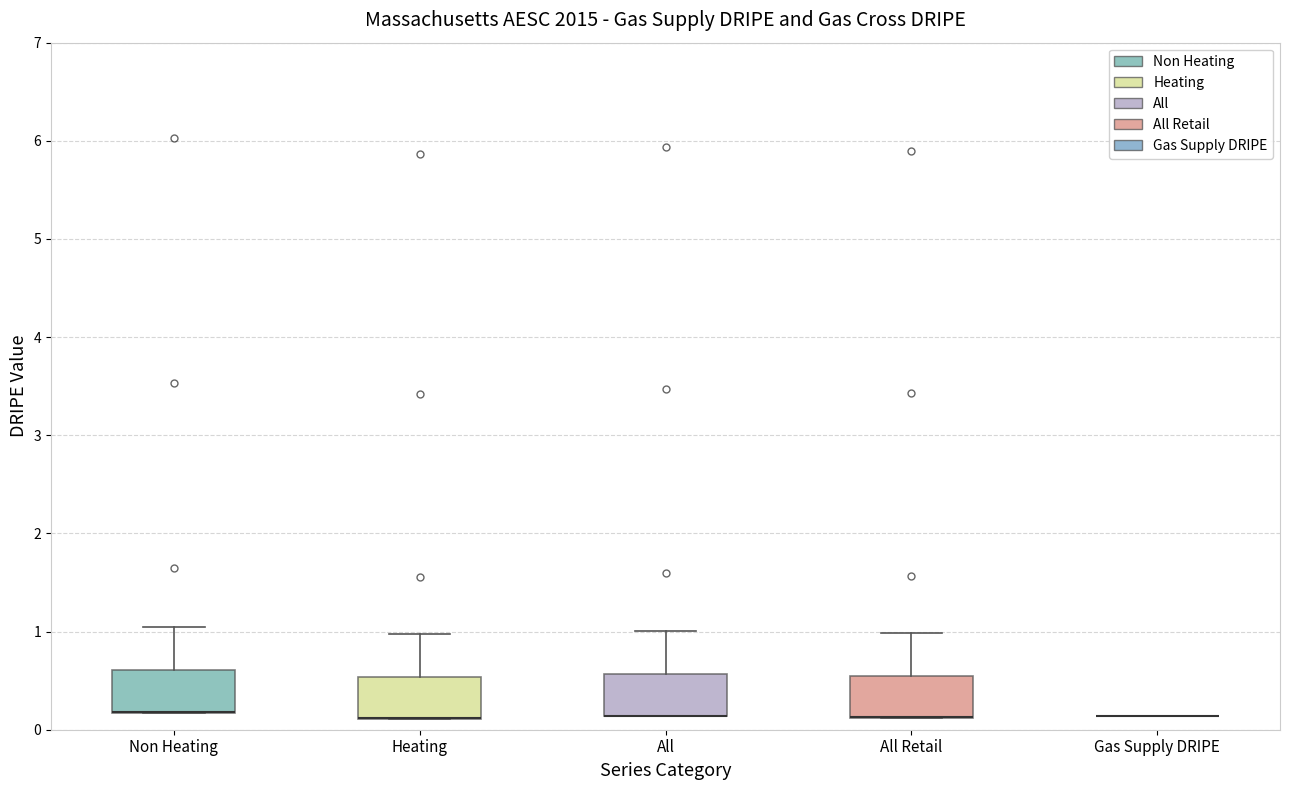

Reading left to right, read every box against the y-axis: the position of its median line, the range the box covers, and the ends of its whiskers. The values are not printed on the chart, so give them approximately, as read against the axis.

Non Heating: median 0.2 (drawn on the box's lower edge), box 0.2 to 0.6, whiskers 0.2 to 1.1
Heating: median 0.1 (drawn on the box's lower edge), box 0.1 to 0.5, whiskers 0.1 to 1.0
All: median 0.1 (drawn on the box's lower edge), box 0.1 to 0.6, whiskers 0.1 to 1.0
All Retail: median 0.1 (drawn on the box's lower edge), box 0.1 to 0.5, whiskers 0.1 to 1.0
Gas Supply DRIPE: box collapsed to a line at 0.1, whiskers 0.1 to 0.1